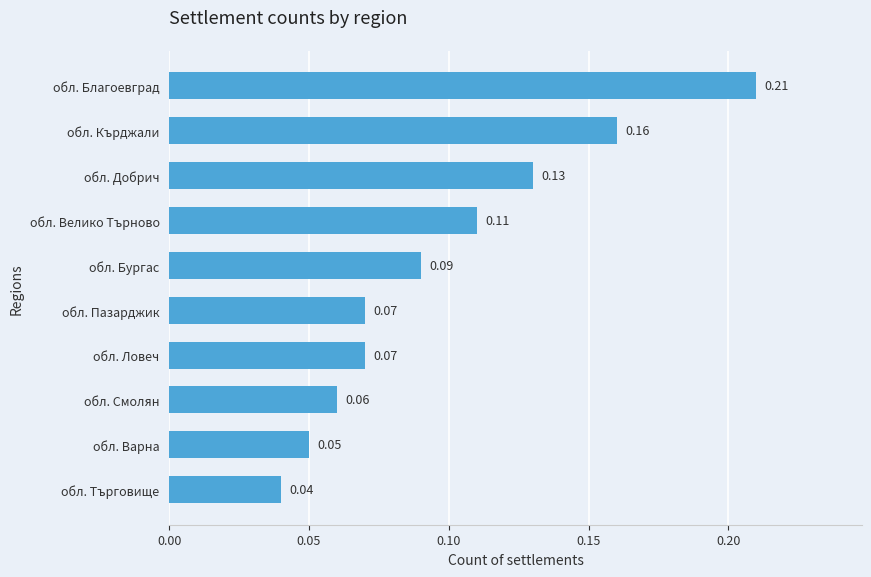

Which label corresponds to the smallest value in the chart?

обл. Търговище